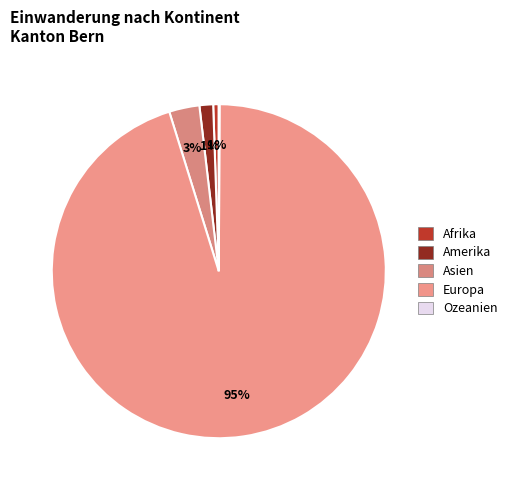

To the nearest percent, what is the difference between the largest and smallest slice percentages?

95%